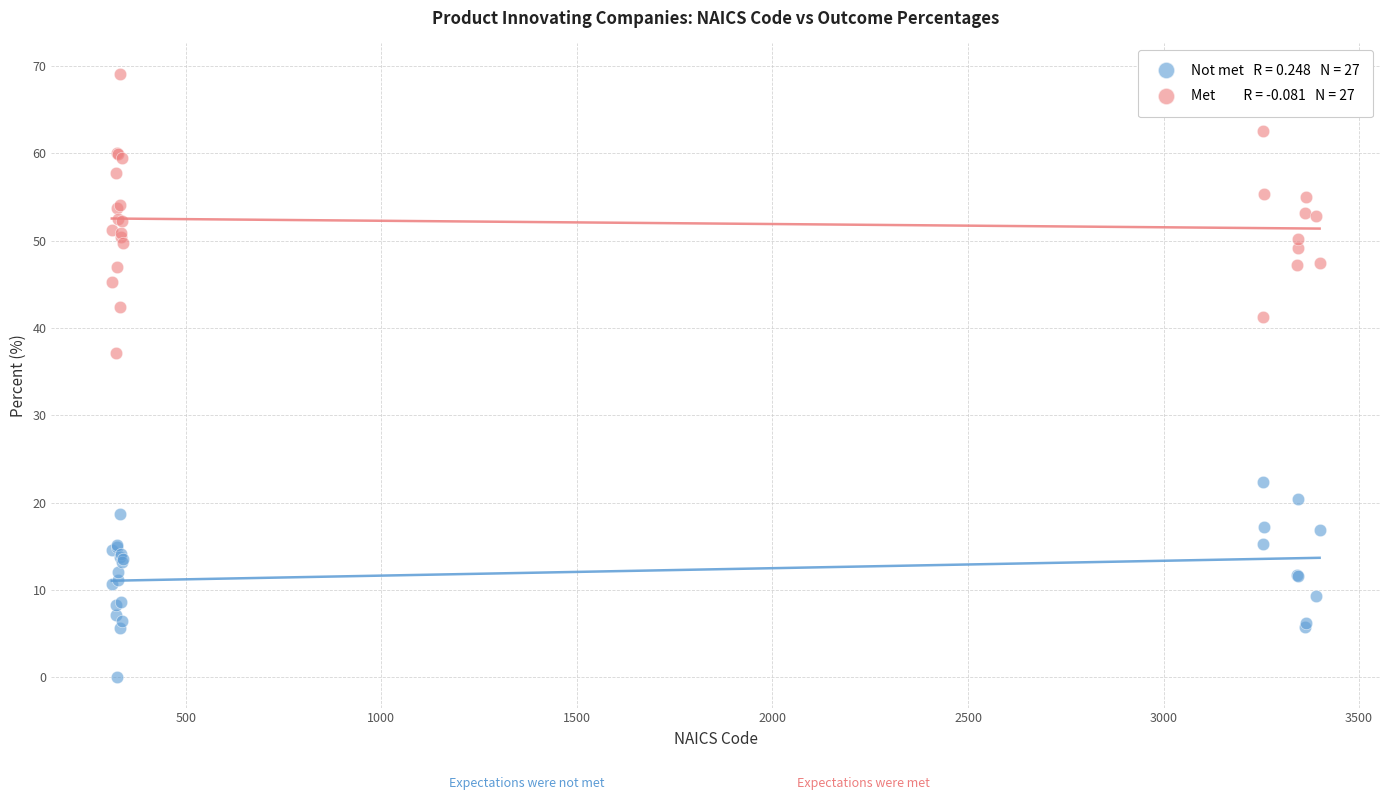

Across all series, what Y value is closest to 34?

37.1